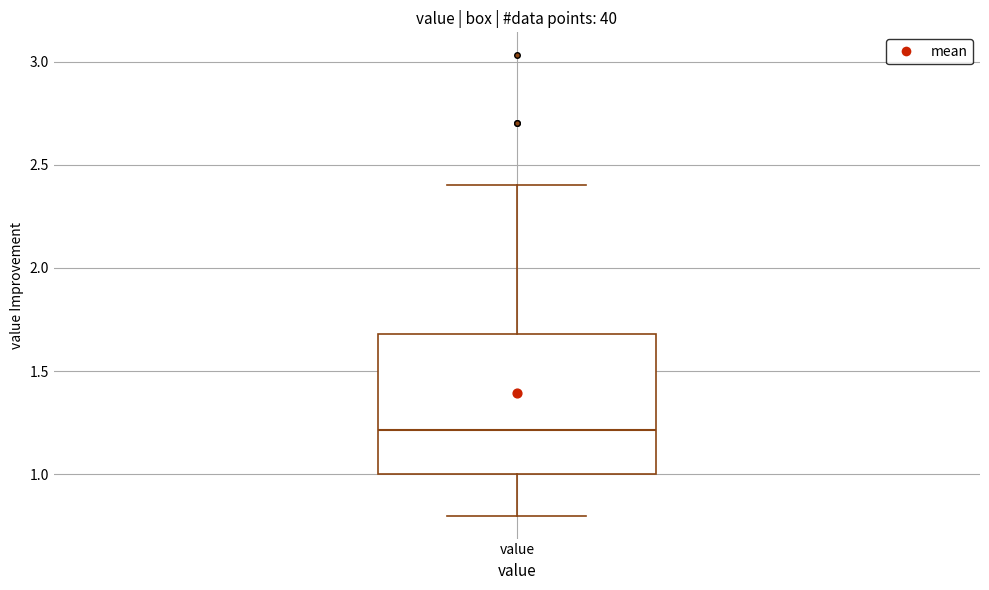

Read this box plot against the y-axis: the position of the median line, the range covered by the box, and the ends of both whiskers. The values are not printed on the chart, so give them approximately, as read against the axis.

median 1.2, box 1.0 to 1.7, whiskers 0.8 to 2.4